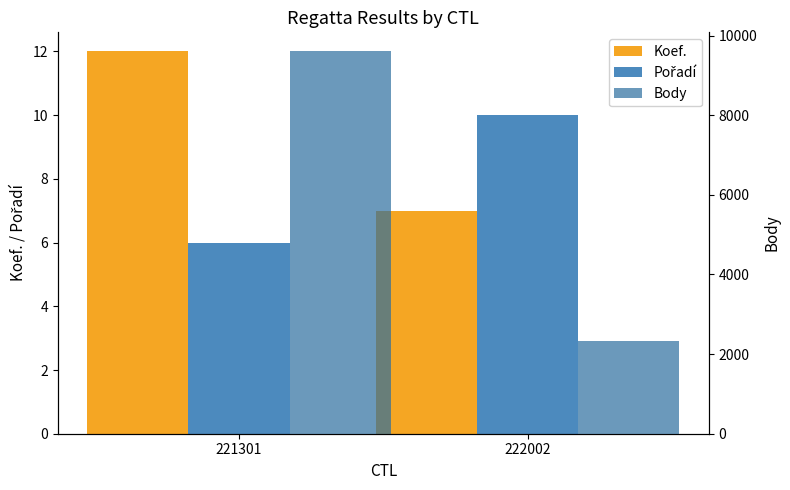

What is the value of the Koef. bar at the 2nd from the left?

7